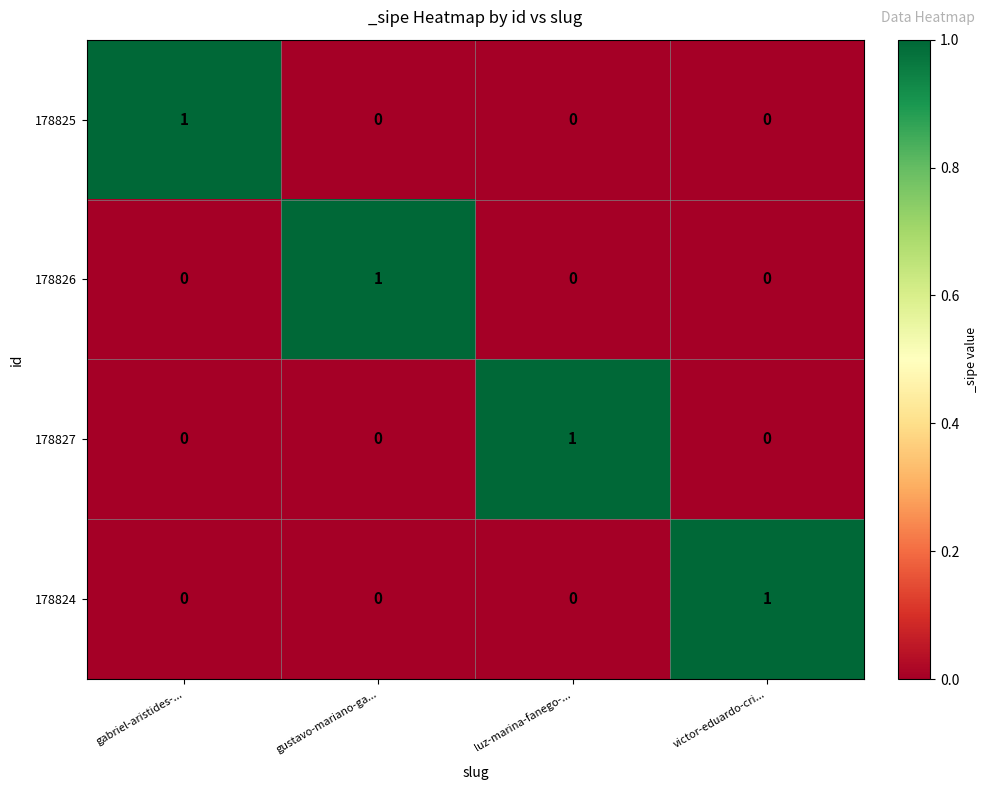

Reading right to left, transcribe all the data shown in this chart.

178825: victor-eduardo-cri...=0	luz-marina-fanego-...=0	gustavo-mariano-ga...=0	gabriel-aristides-...=1
178826: victor-eduardo-cri...=0	luz-marina-fanego-...=0	gustavo-mariano-ga...=1	gabriel-aristides-...=0
178827: victor-eduardo-cri...=0	luz-marina-fanego-...=1	gustavo-mariano-ga...=0	gabriel-aristides-...=0
178824: victor-eduardo-cri...=1	luz-marina-fanego-...=0	gustavo-mariano-ga...=0	gabriel-aristides-...=0